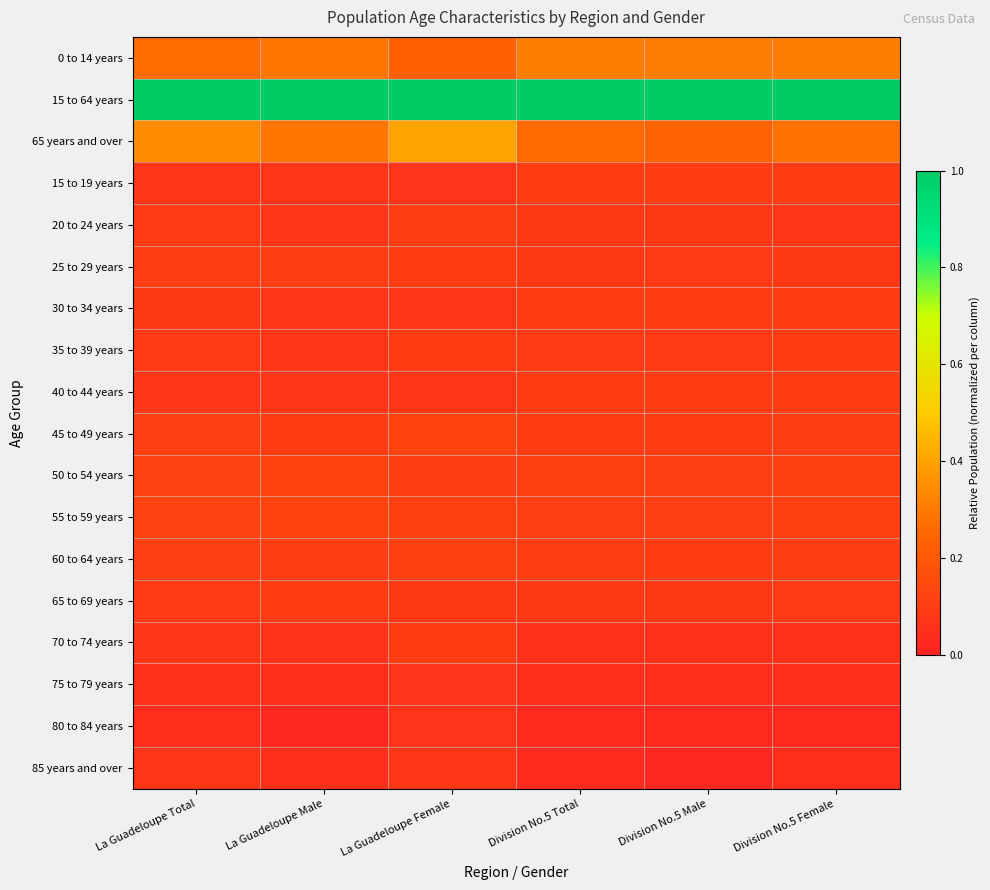

At which category is the sum across all series the highest?

La Guadeloupe Female